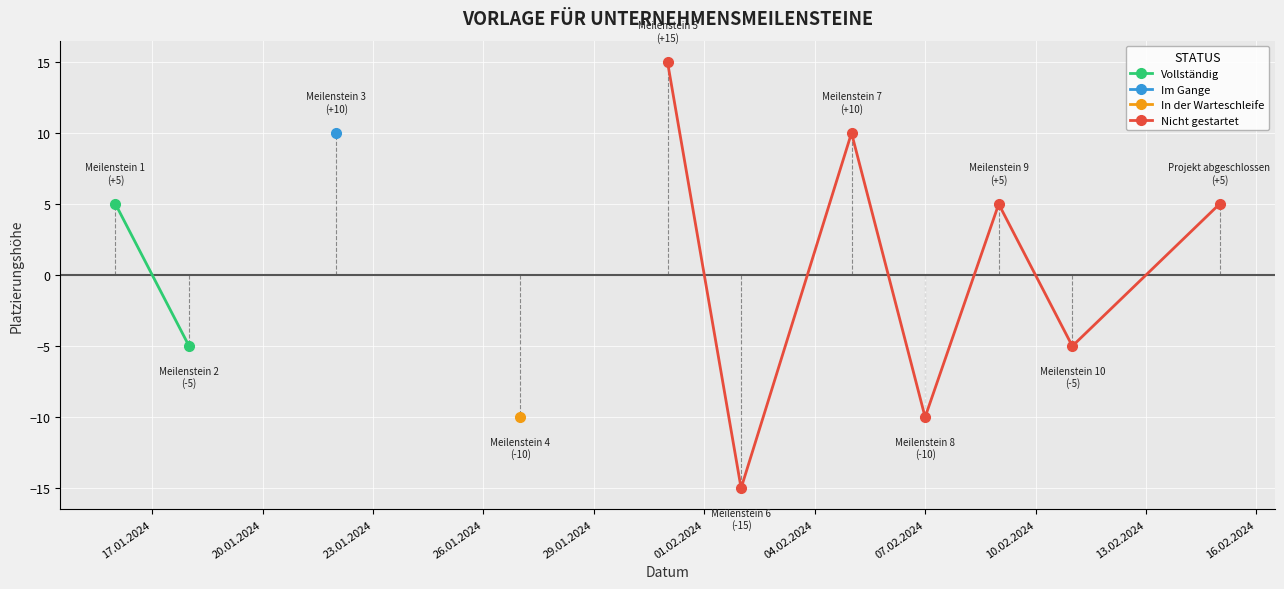

How many data points in Nicht gestartet are less than 5?

3